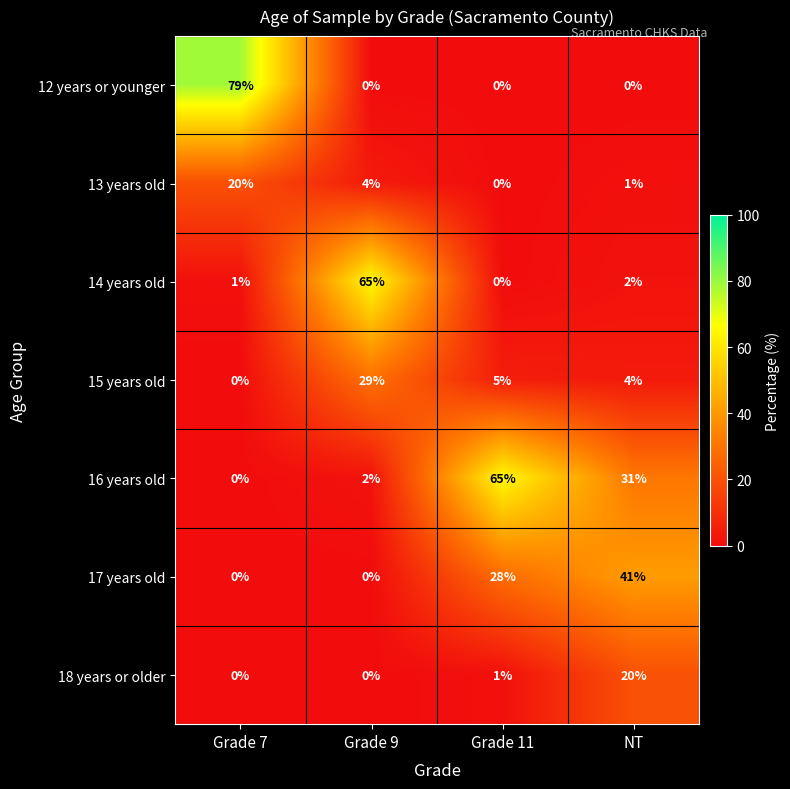

What is the sum of all 15 years old values?

38